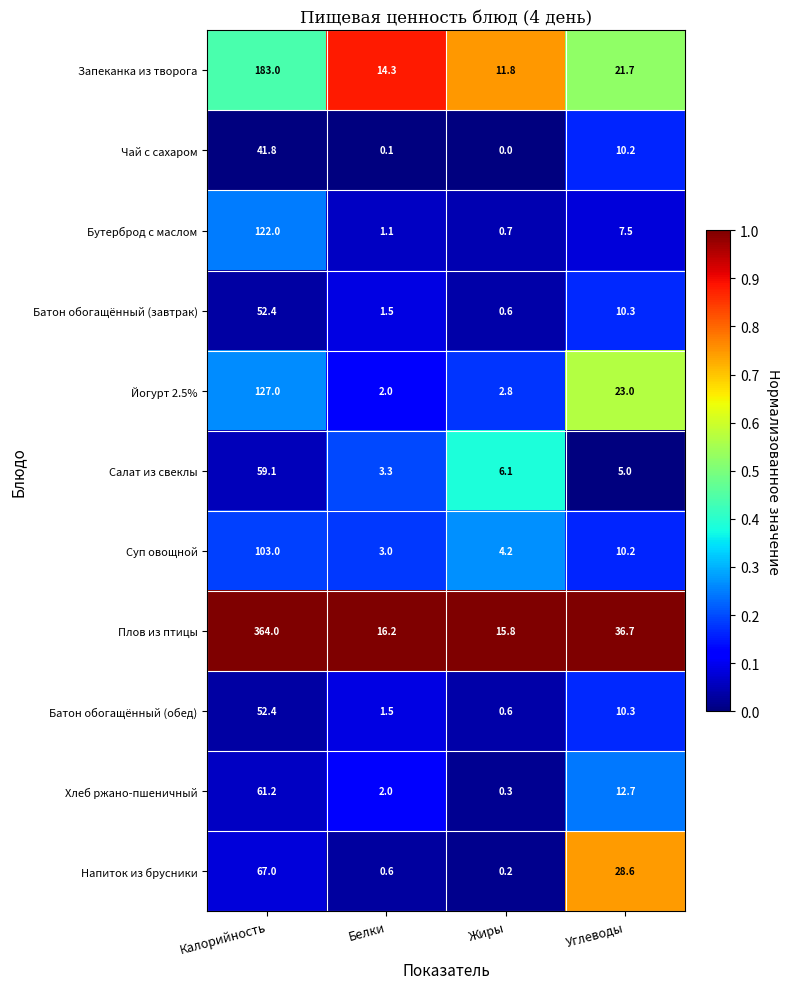

What is the maximum value shown in the chart?

364.0